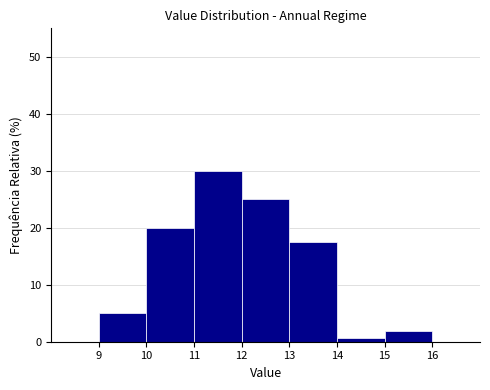

Reading left to right, list every bar in this chart as the range it spans on the x-axis followed by its height. The values are not printed on the chart, so give them approximately, as read against the axis.

9 to 10: 5
10 to 11: 20
11 to 12: 30
12 to 13: 25
13 to 14: 18
14 to 15: under 1
15 to 16: 2